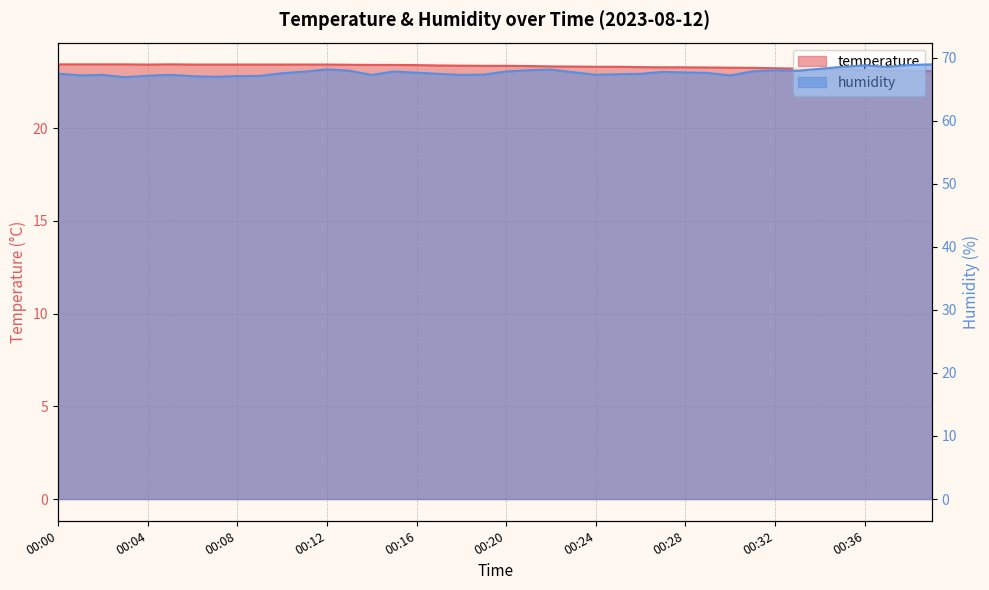

Between 00:11 and 00:27, which series saw the biggest shift?

temperature